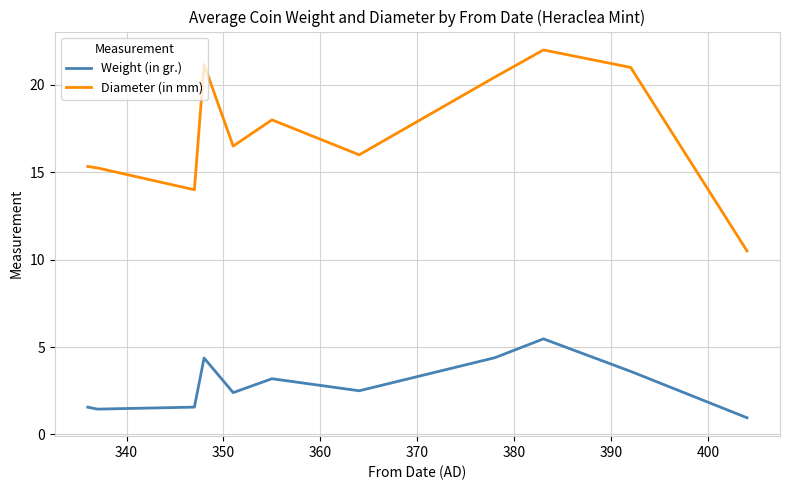

What is the minimum value for Diameter (in mm)?

10.5